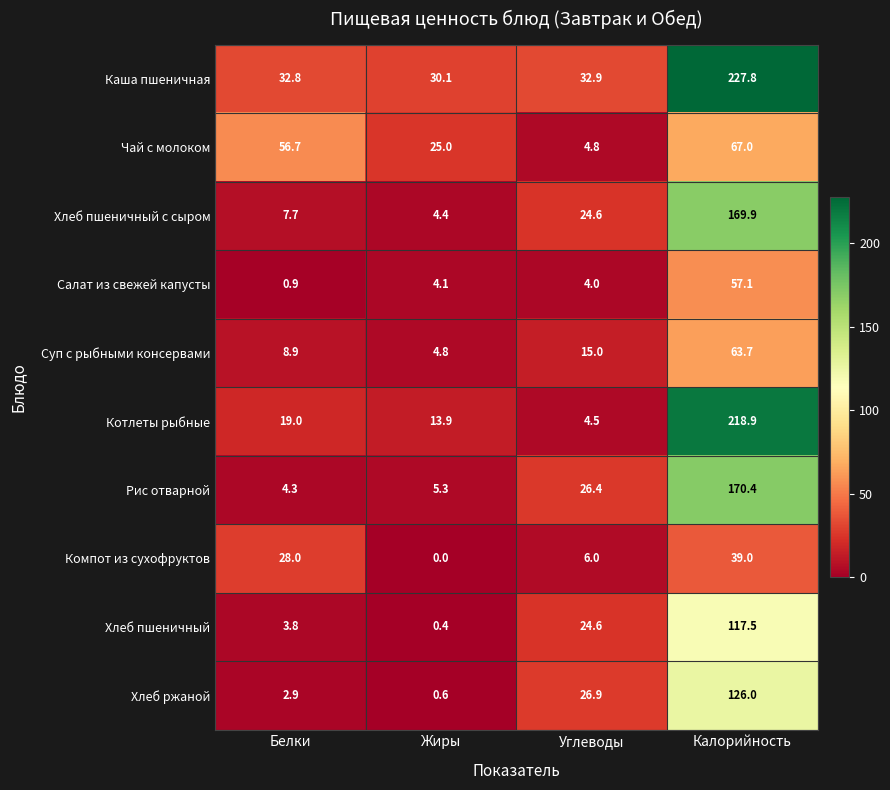

What is the difference between the second highest and second lowest values in the Хлеб ржаной series?

24.0